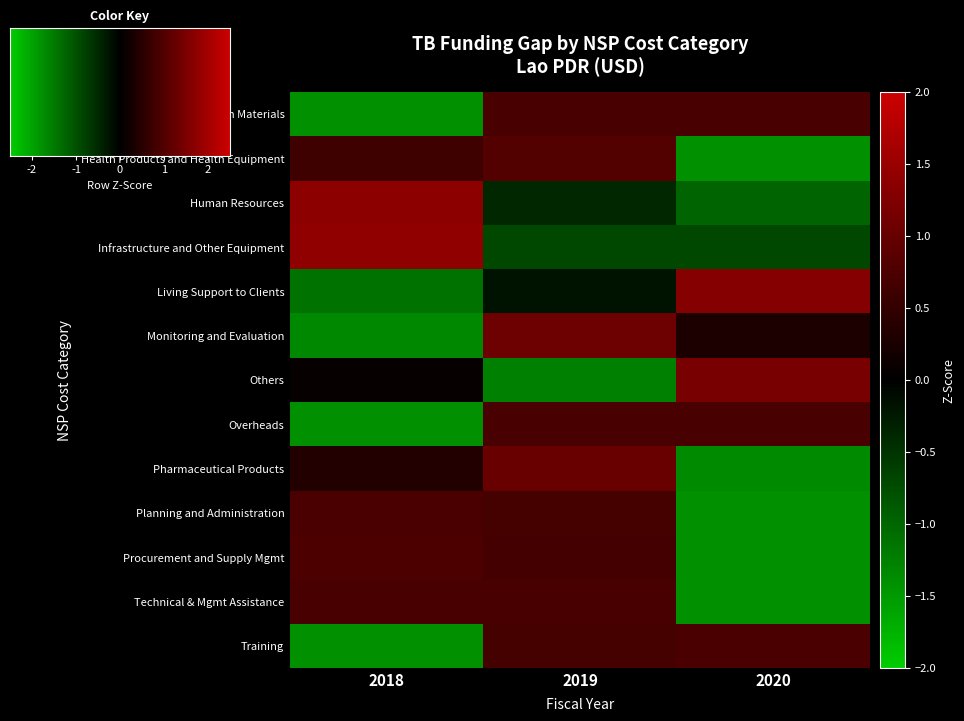

How many distinct data groups are displayed?

13